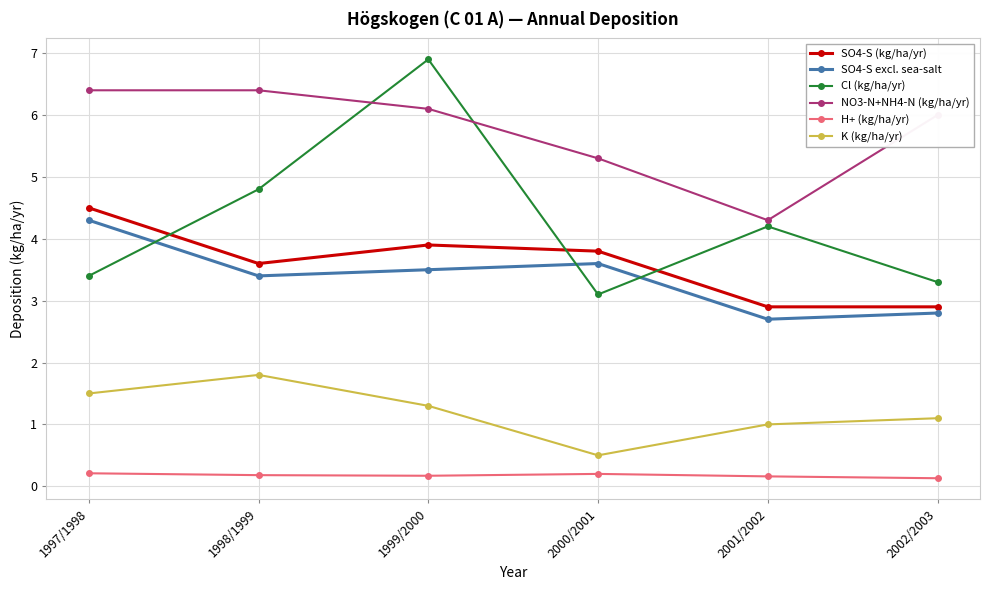

Reading right to left, transcribe all the data shown in this chart.

SO4-S (kg/ha/yr): 2002/2003=2.9	2001/2002=2.9	2000/2001=3.8	1999/2000=3.9	1998/1999=3.6	1997/1998=4.5
SO4-S excl. sea-salt: 2002/2003=2.8	2001/2002=2.7	2000/2001=3.6	1999/2000=3.5	1998/1999=3.4	1997/1998=4.3
Cl (kg/ha/yr): 2002/2003=3.3	2001/2002=4.2	2000/2001=3.1	1999/2000=6.9	1998/1999=4.8	1997/1998=3.4
NO3-N+NH4-N (kg/ha/yr): 2002/2003=6.0	2001/2002=4.3	2000/2001=5.3	1999/2000=6.1	1998/1999=6.4	1997/1998=6.4
H+ (kg/ha/yr): 2002/2003=0.1	2001/2002=0.2	2000/2001=0.2	1999/2000=0.2	1998/1999=0.2	1997/1998=0.2
K (kg/ha/yr): 2002/2003=1.1	2001/2002=1.0	2000/2001=0.5	1999/2000=1.3	1998/1999=1.8	1997/1998=1.5